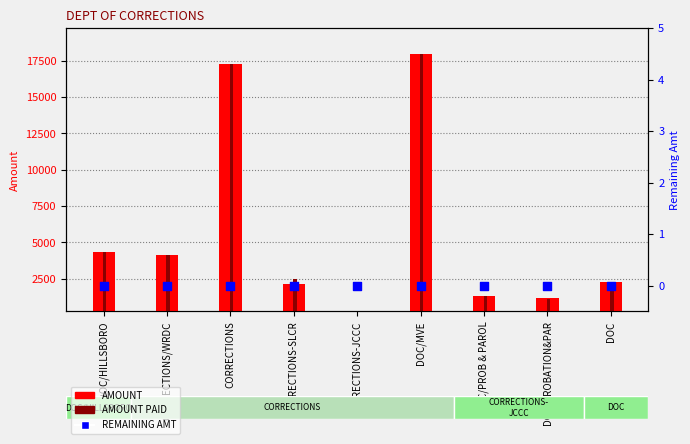

At how many categories does at least one series exceed 11789?

2